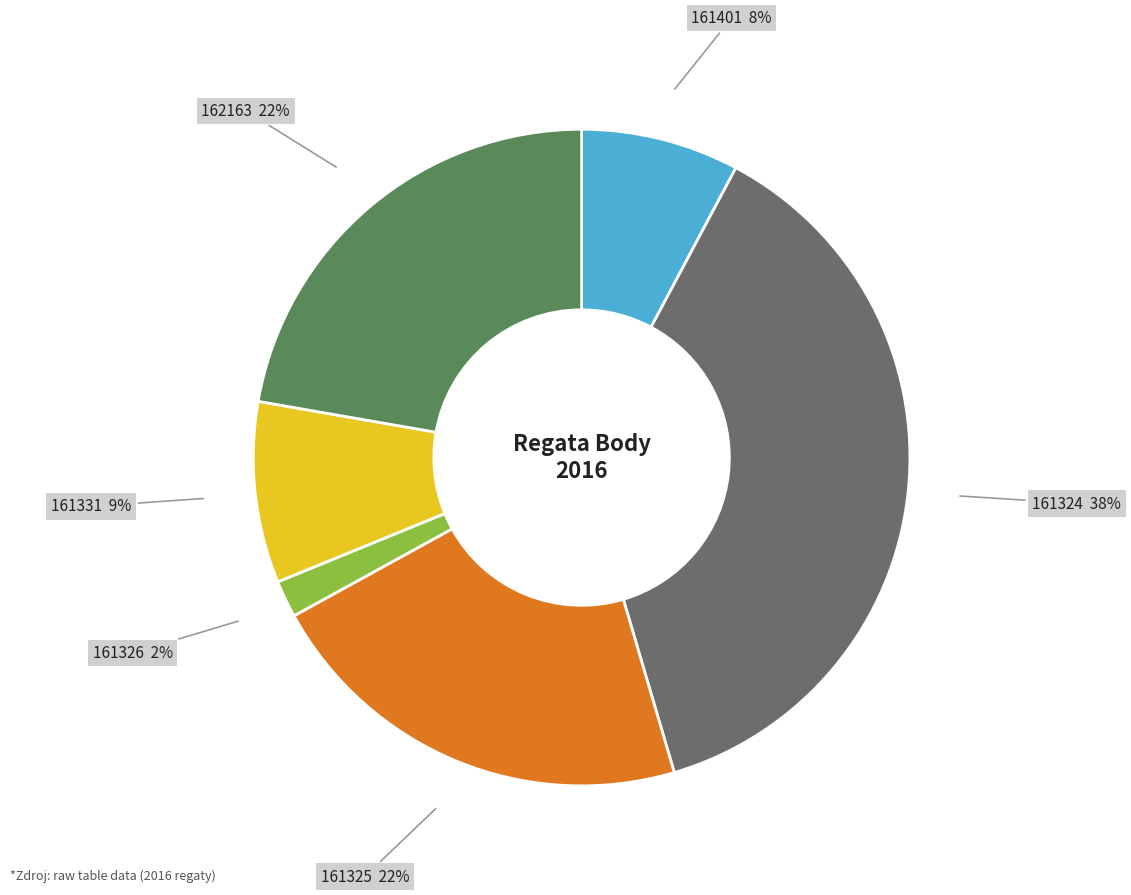

To the nearest percent, what is the average slice percentage?

17%